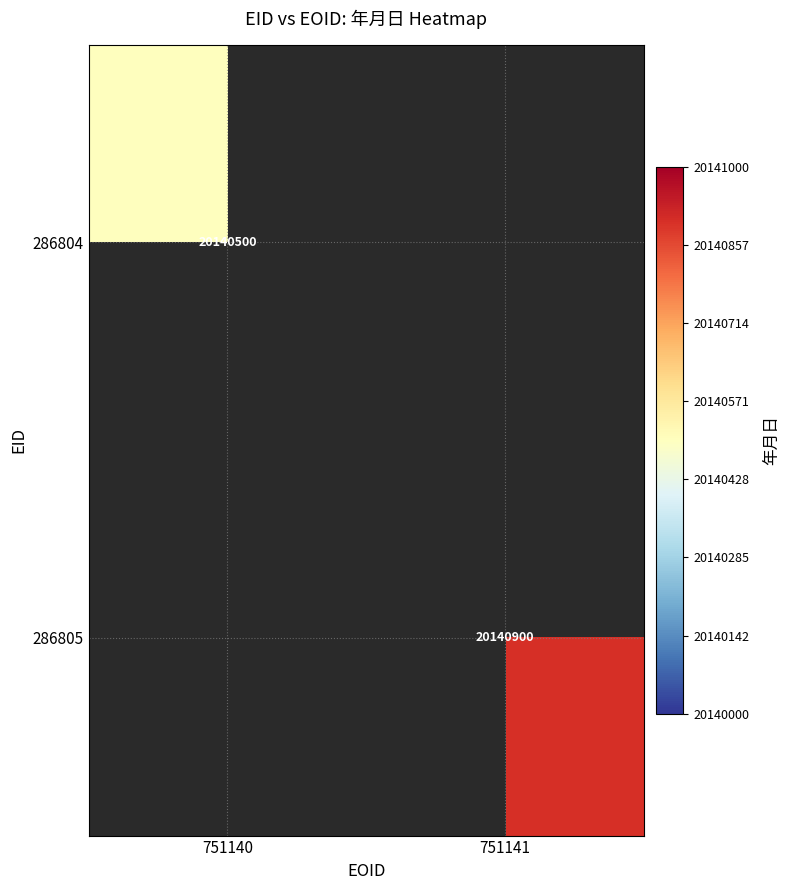

The value of 286804 at 751140 is 20140500. True or false?

True